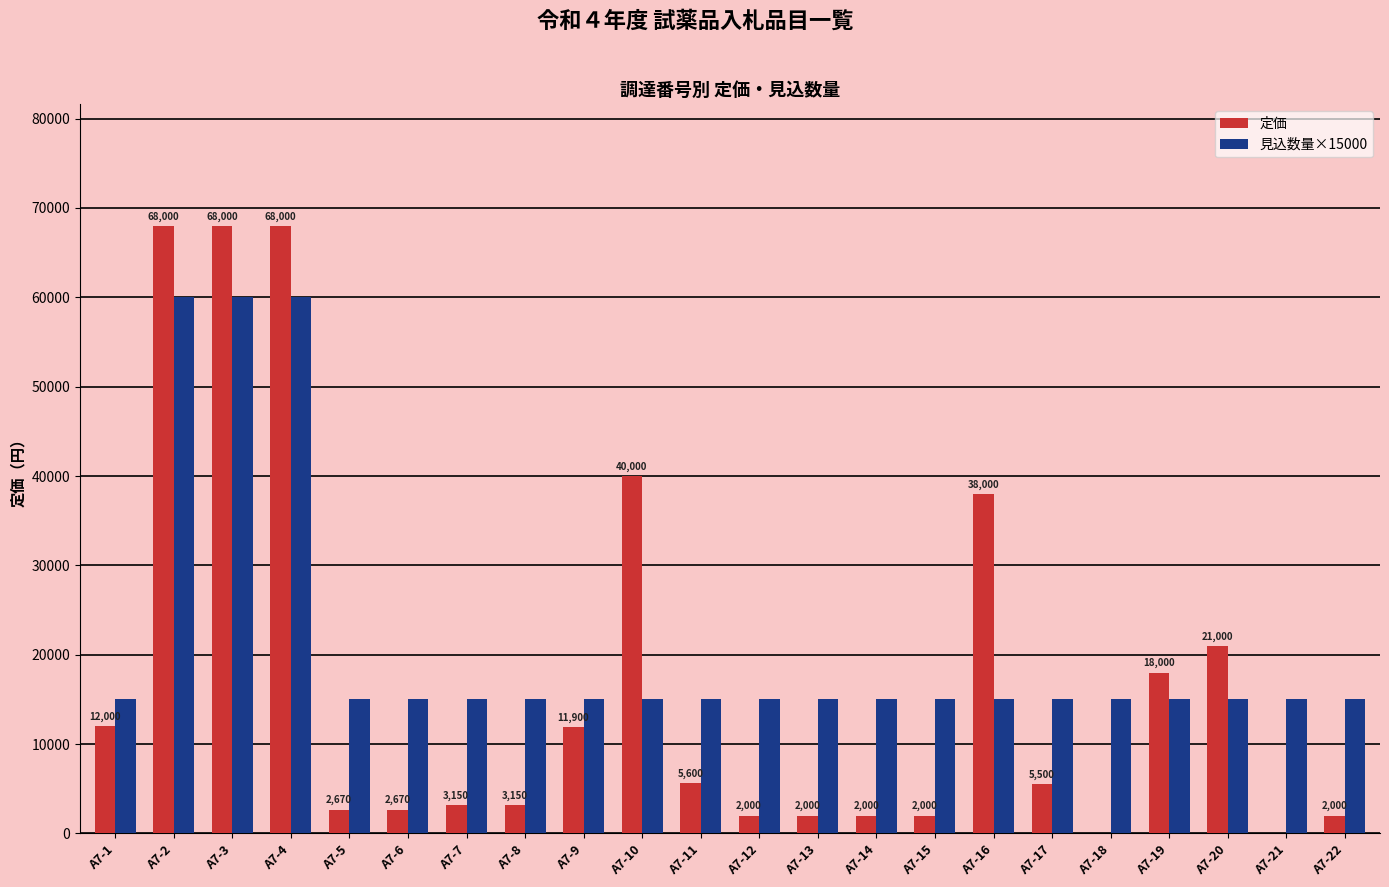

What is the sum of all 定価 values?

377640